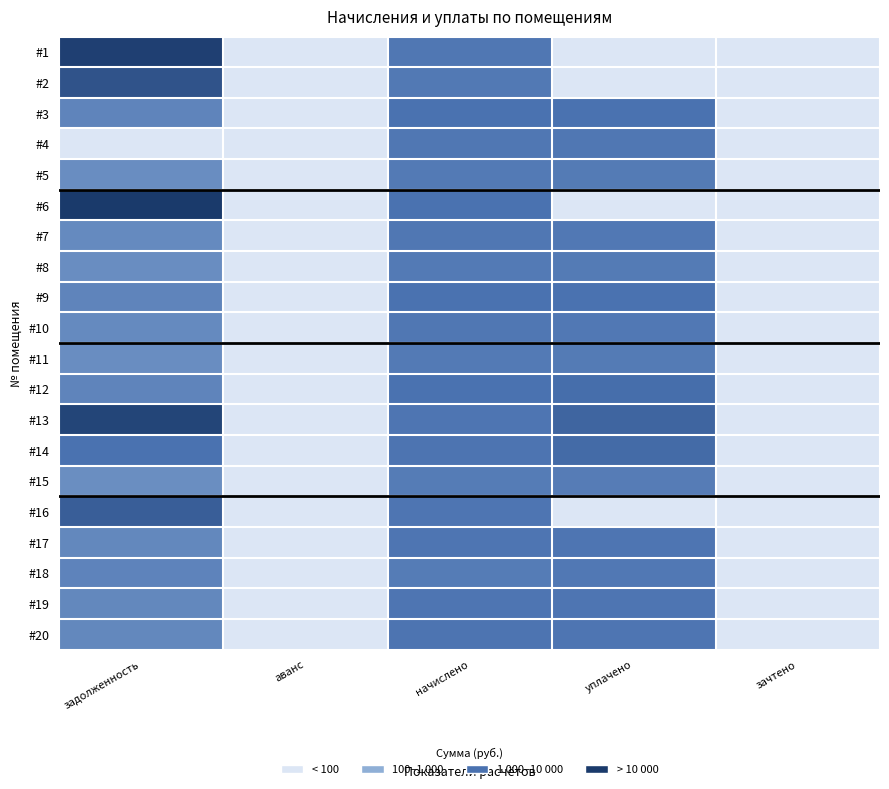

At how many categories does at least one series exceed 1?

3